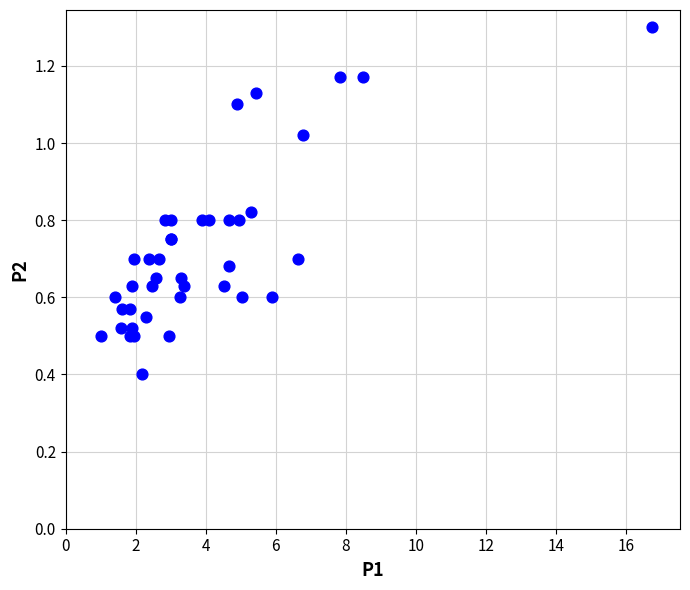

What Y value in the scatter plot is closest to 0?

0.4